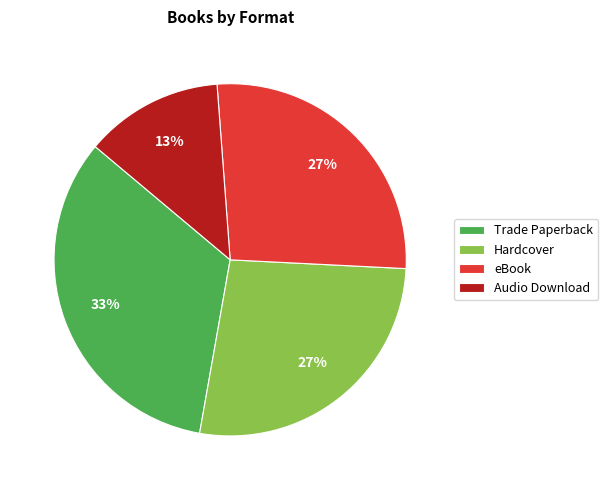

To the nearest percent, what percentage of the pie is Hardcover?

27%